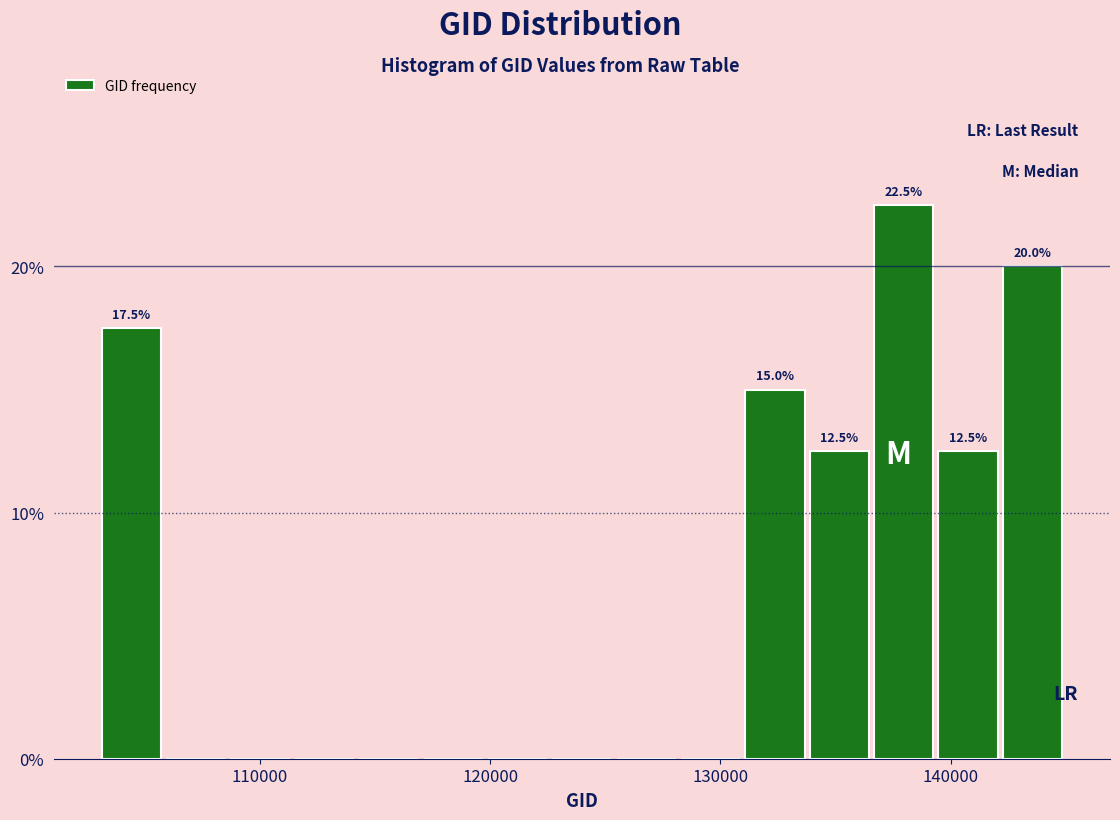

Read against the x-axis, roughly where is the centre of the tallest bar?

138000